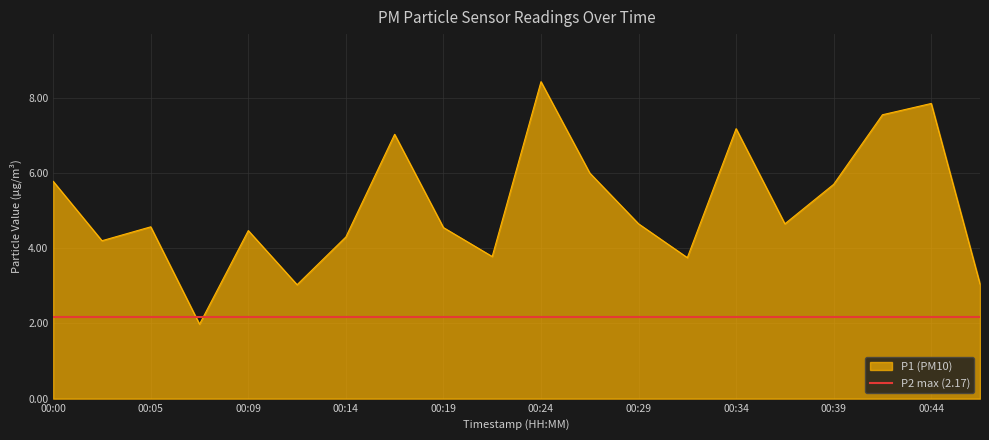

What is the minimum value shown in the chart?

2.0